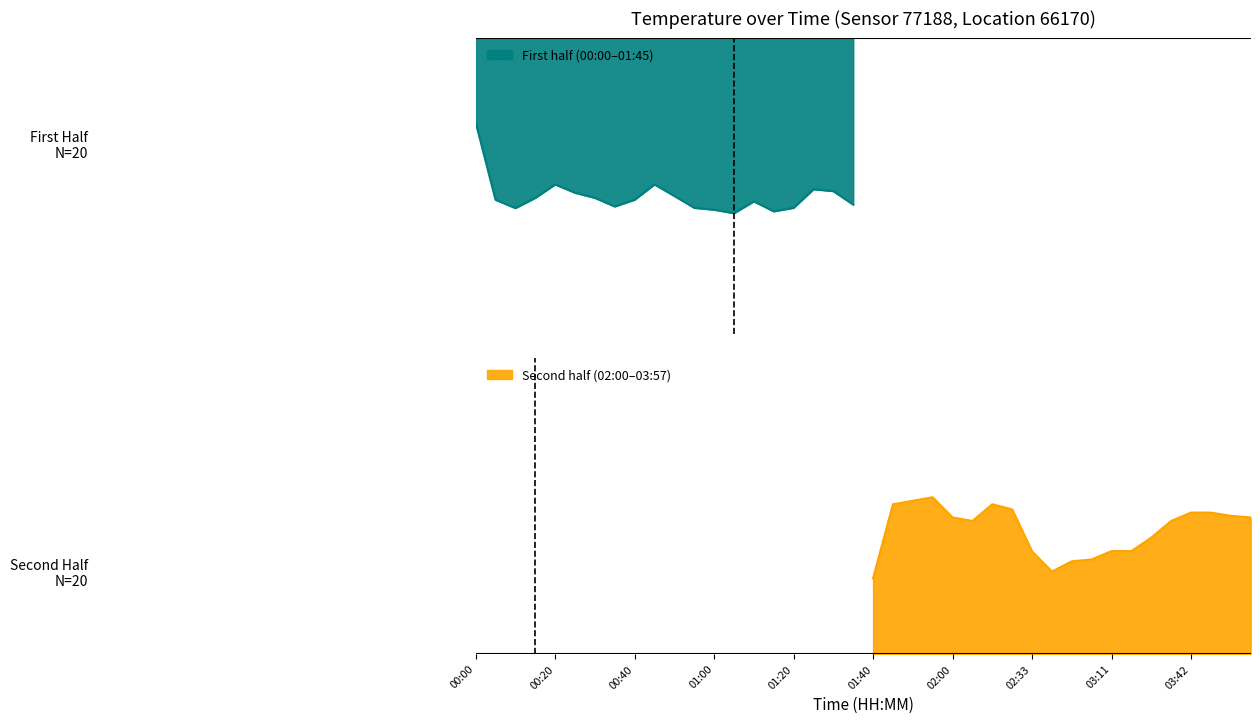

Reading left to right, extract all data points from this chart.

3.1	2.9	3.4	2.5	2.9	2.8	3.1	3.1	2.9	2.6	3.3	3.0	3.4	3.1	2.9	3.5	2.8	2.8	2.9	3.3	2.8	2.8	2.9	2.9	2.2	2.8	2.8	2.6	1.2	1.8	1.6	1.9	1.9	1.9	2.4	2.5	2.8	2.5	2.6	2.4